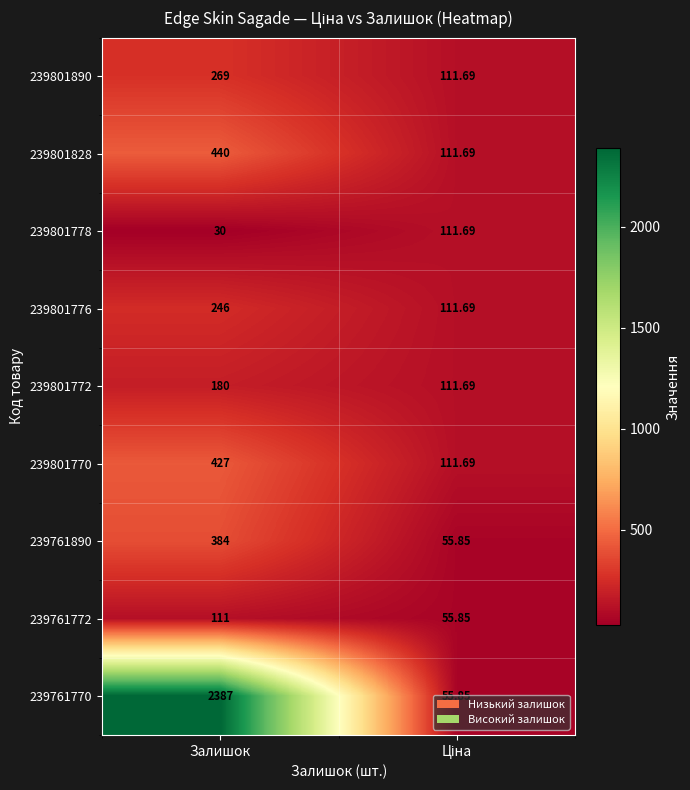

How many distinct data groups are displayed?

9